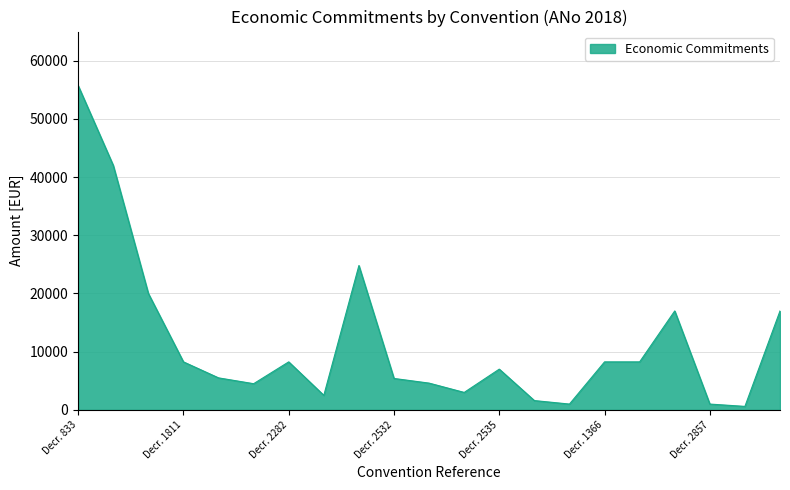

What is the difference between the maximum and minimum values?

55110